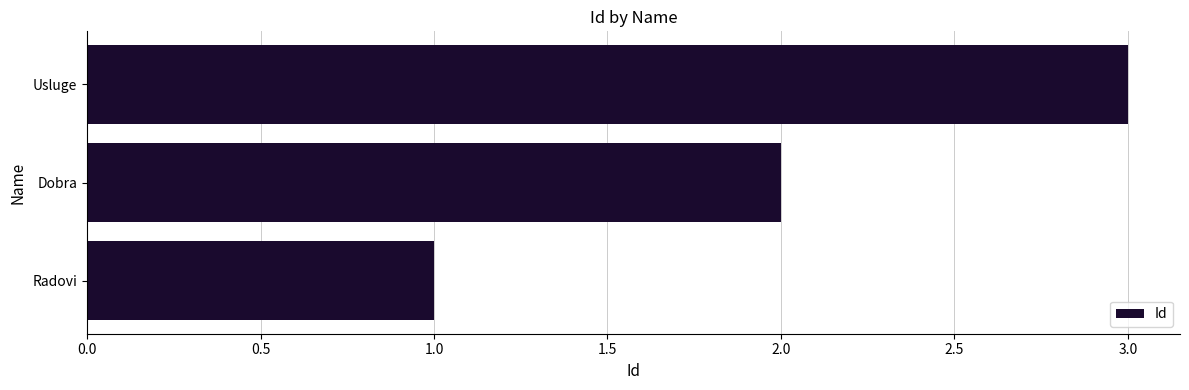

The value at Dobra is 4. True or false?

False